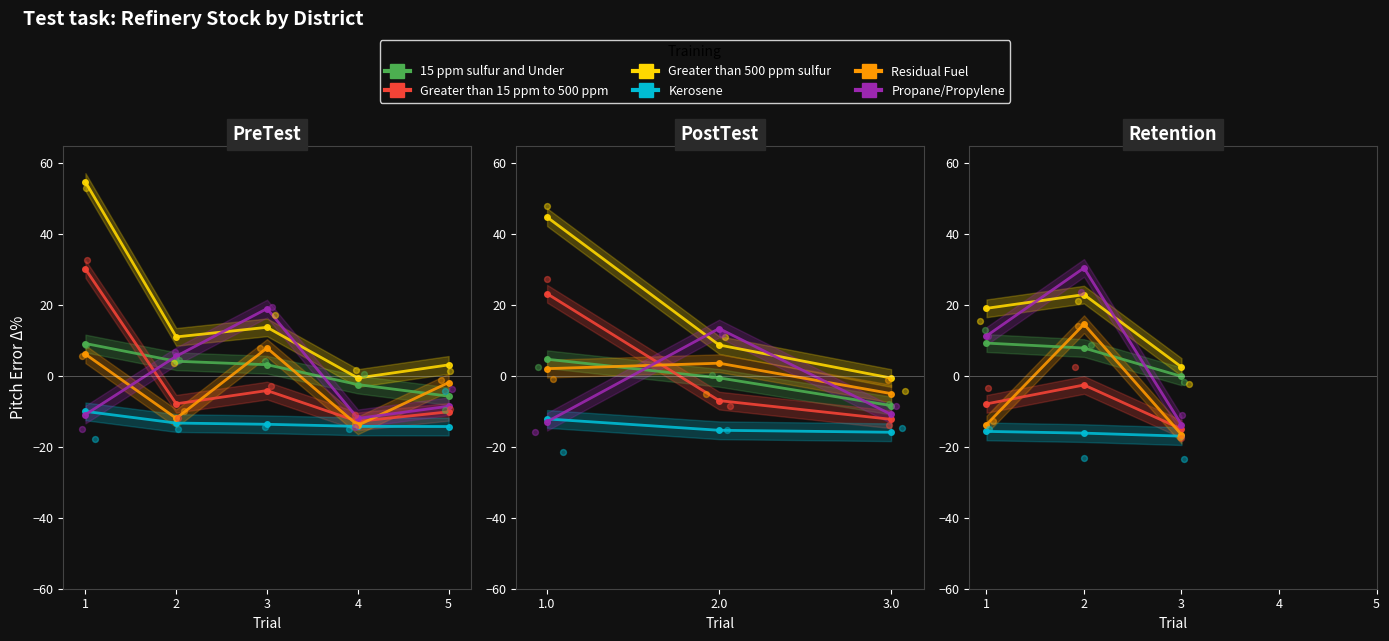

Is the value of Residual Fuel at 5 greater than the value of Greater than 500 ppm sulfur at 4?

No